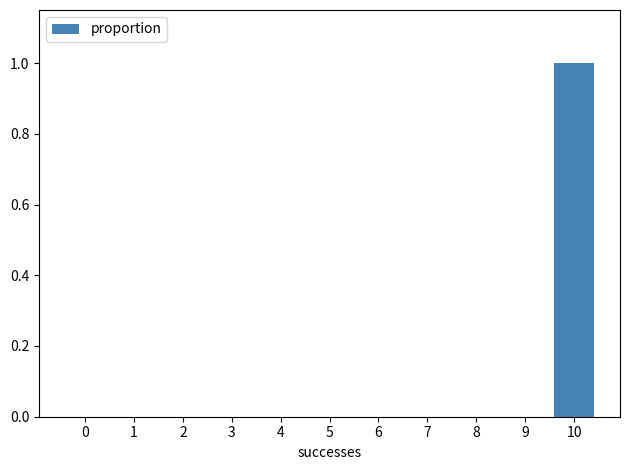

Reading left to right, transcribe all the data shown in this chart.

0=0	1=0	2=0	3=0	4=0	5=0	6=0	7=0	8=0	9=0	10=1